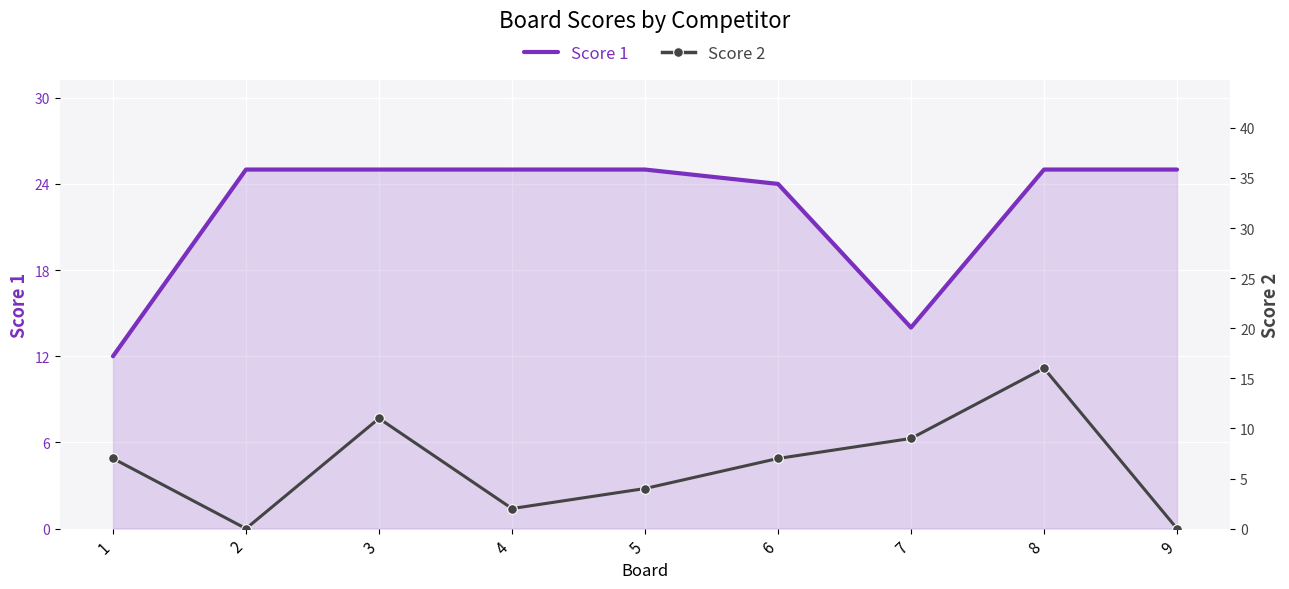

How many Score 2 values are between 2 and 9?

5